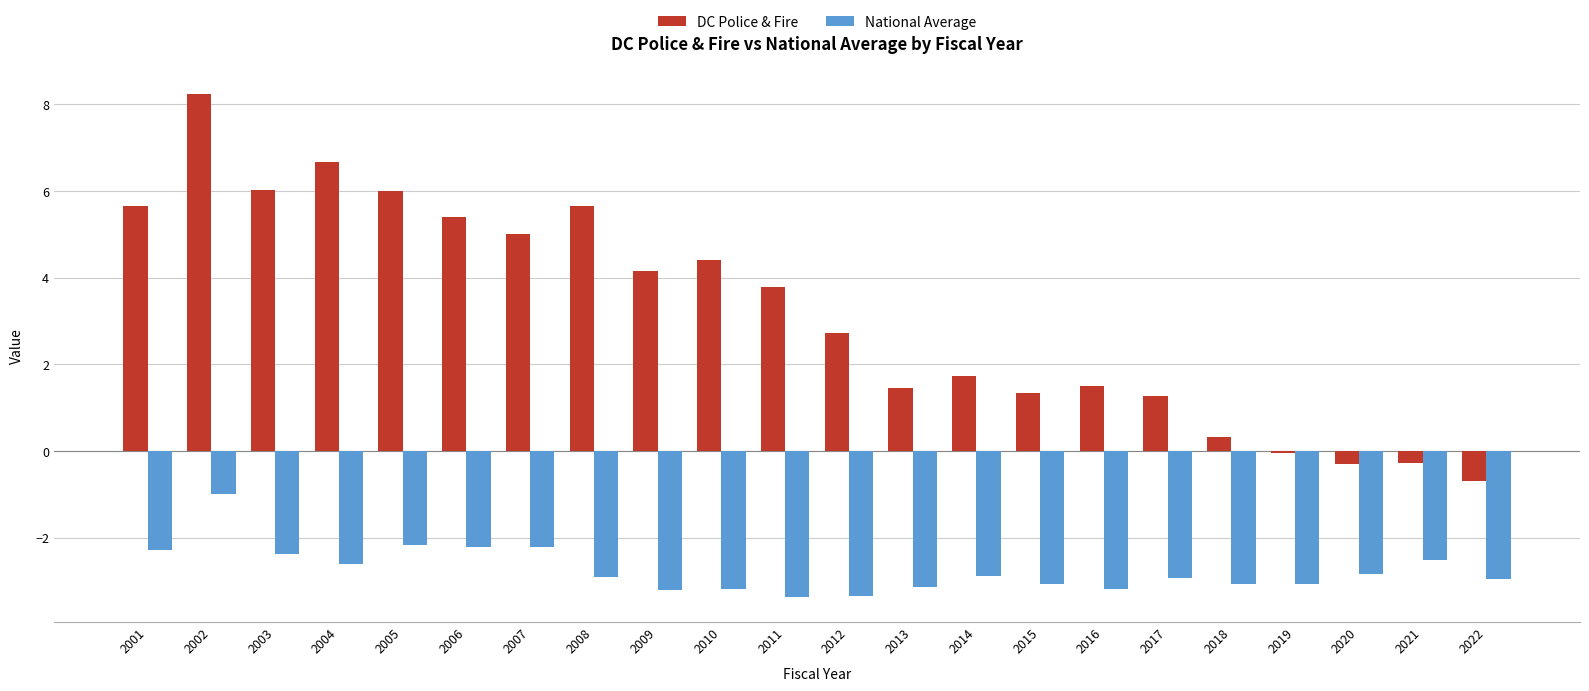

What is the greatest value displayed?

8.2